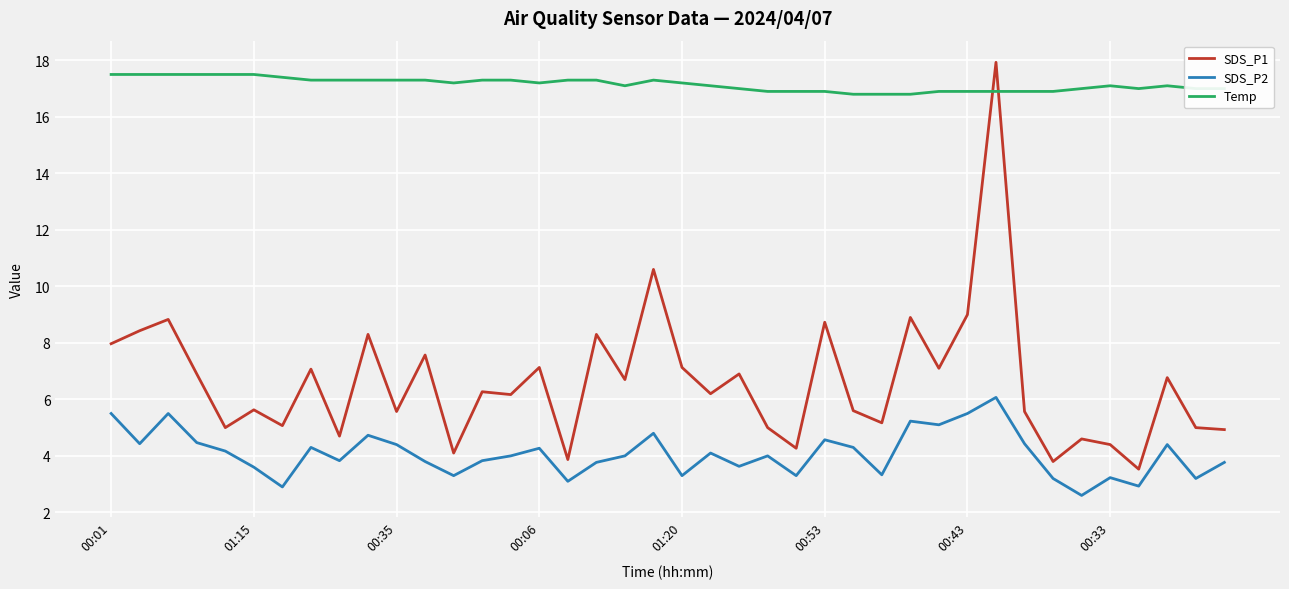

What is the difference between the maximum and minimum values in the SDS_P2 series?

3.5